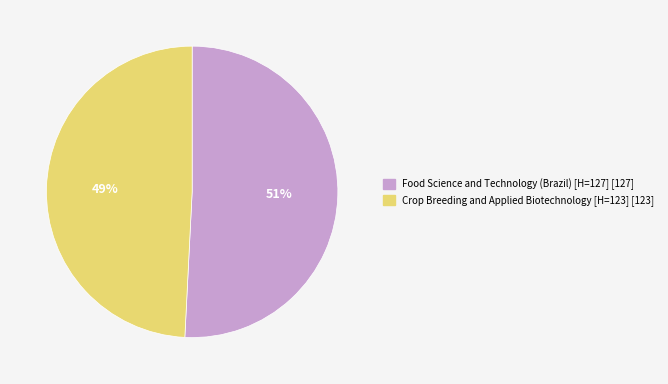

To the nearest percent, what portion does Food Science and Technology (Brazil) [H=127] represent?

51%